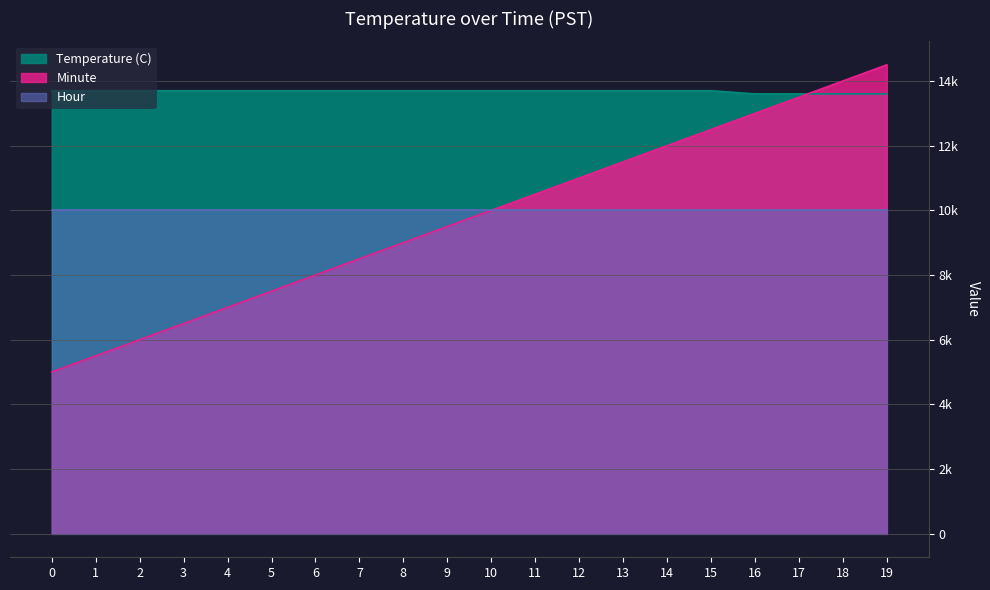

What is the value of the Minute point at the 7th from the left?

8000